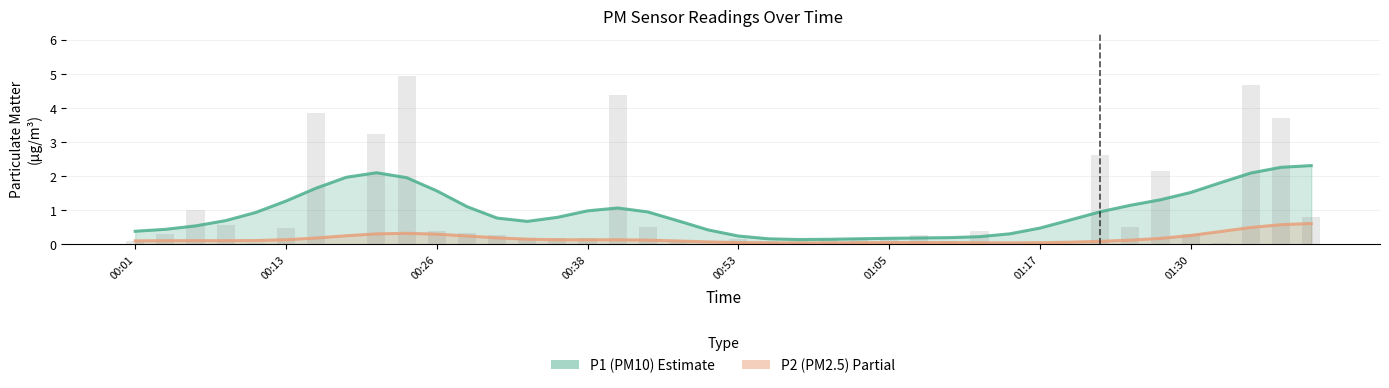

Which has a higher value, 30 or 00:13?

30